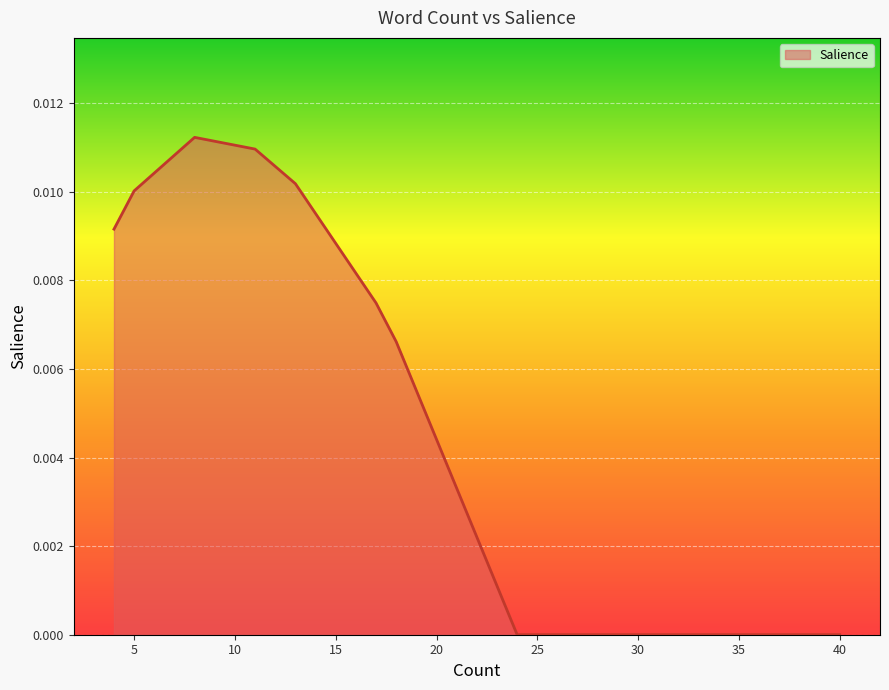

How many values are between 0 and 1?

20